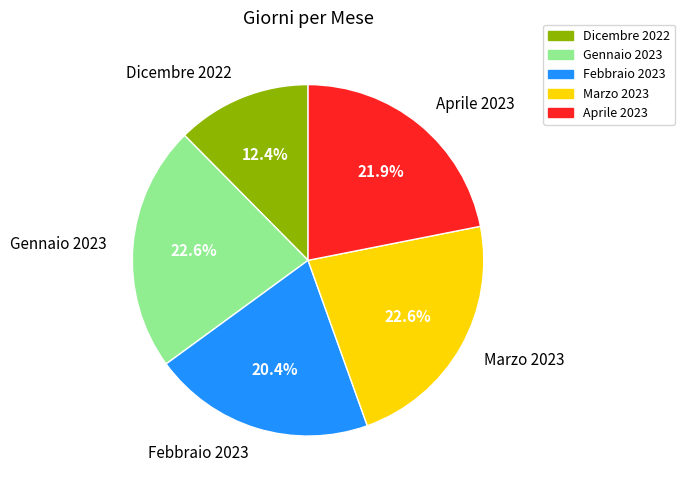

Which has a higher value, Dicembre 2022 or Marzo 2023?

Marzo 2023